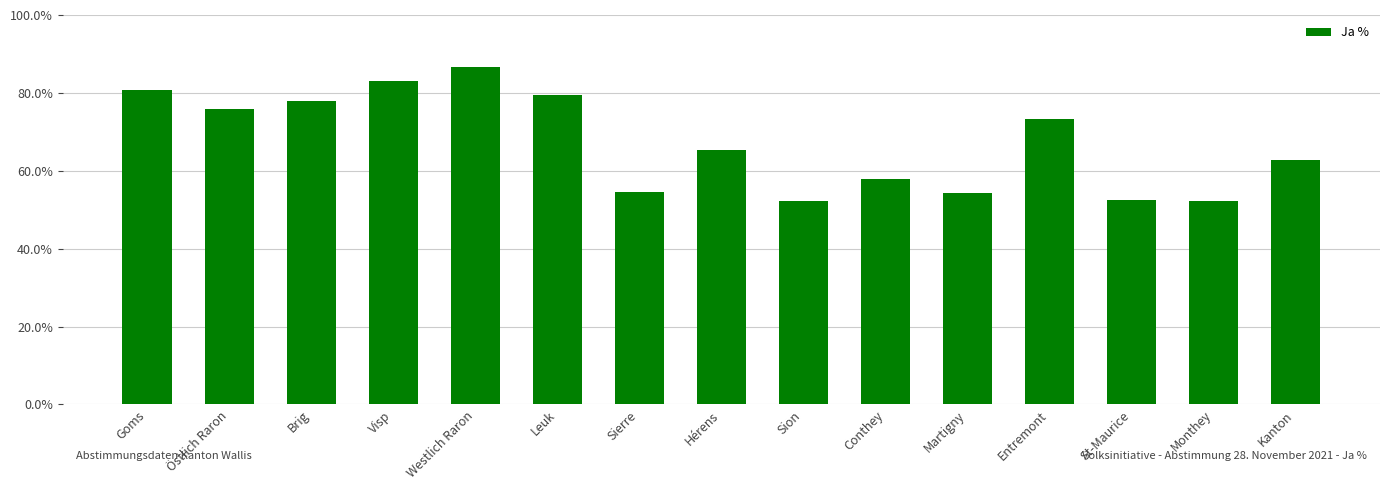

What is the change in value from Conthey to Entremont?

+15.6